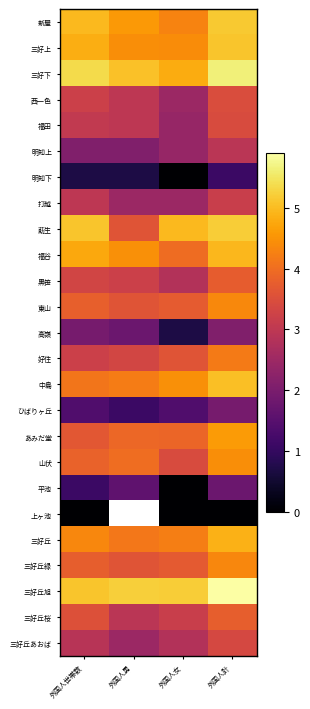

At how many categories does at least one series exceed 3?

4